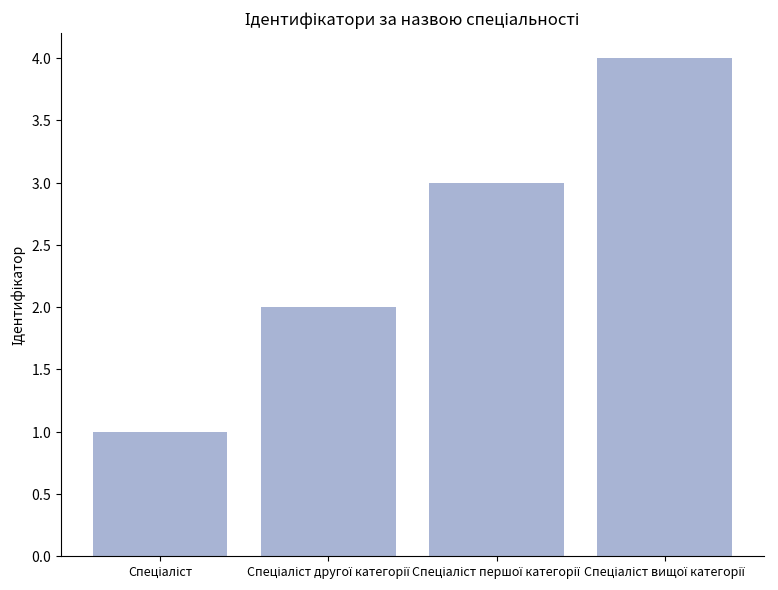

Reading left to right, what are all the values shown in this chart?

Спеціаліст=1	Спеціаліст другої категорії=2	Спеціаліст першої категорії=3	Спеціаліст вищої категорії=4